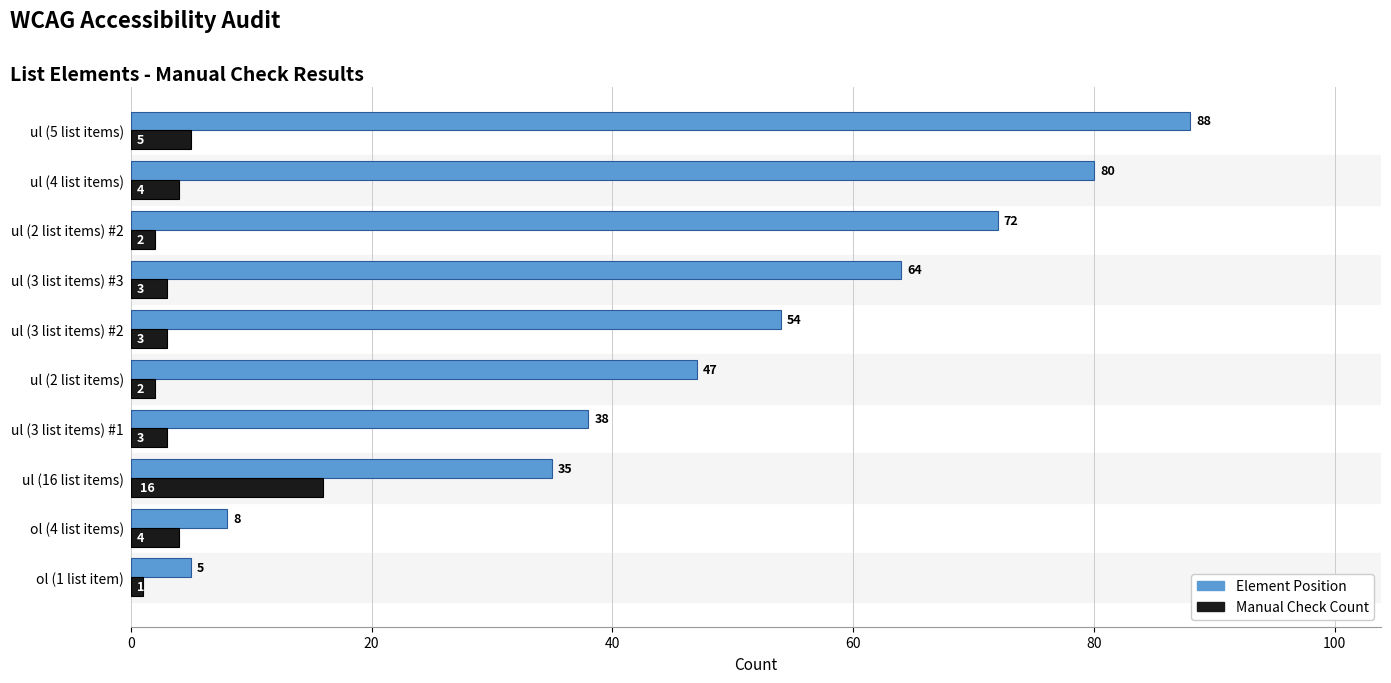

Where is Manual Check Count nearest to the value 8?

ul (5 list items)